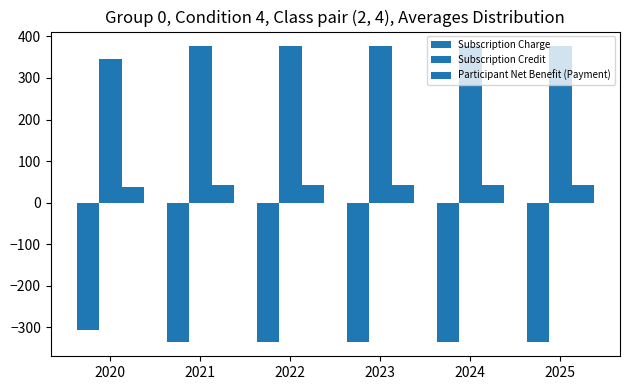

How many groups of bars are there?

6